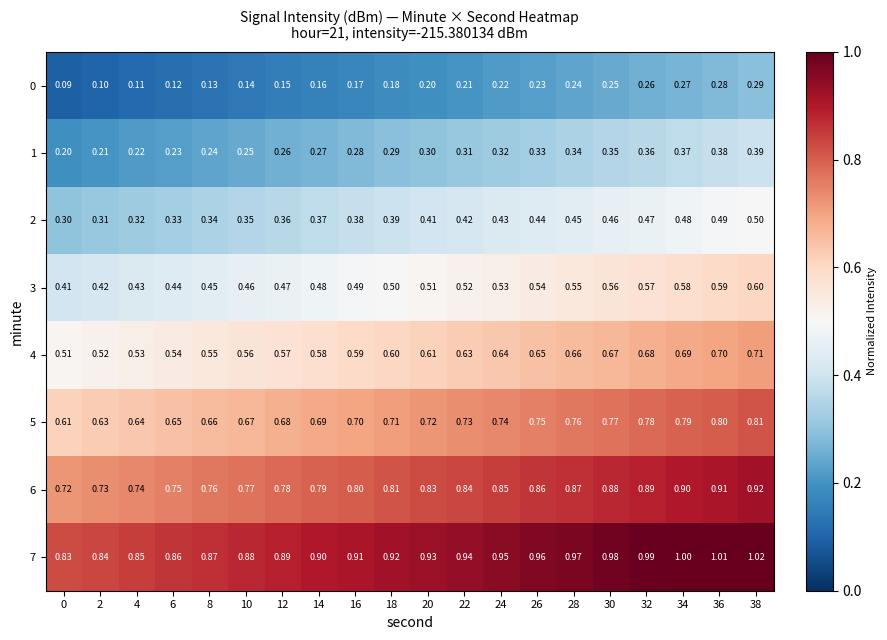

Is the value of 3 at 34 greater than the value of 2 at 4?

Yes